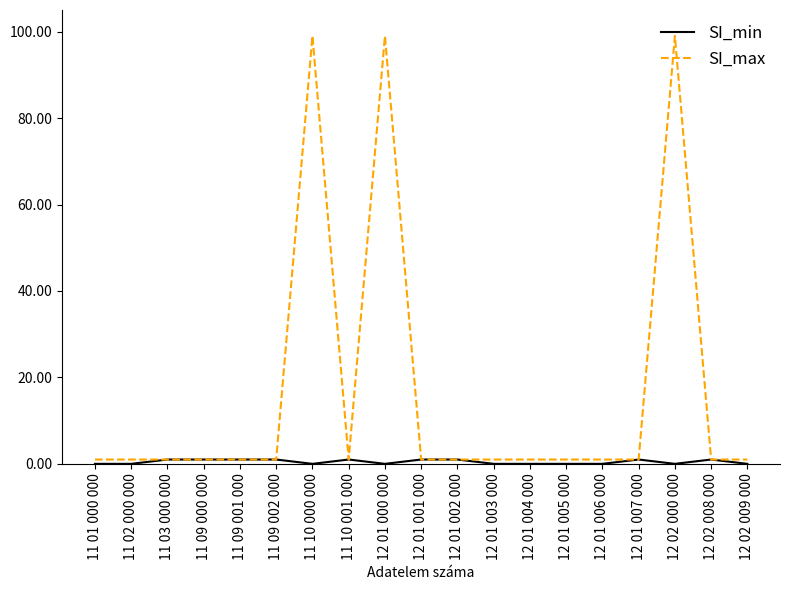

Which series has the largest total across all categories?

SI_max